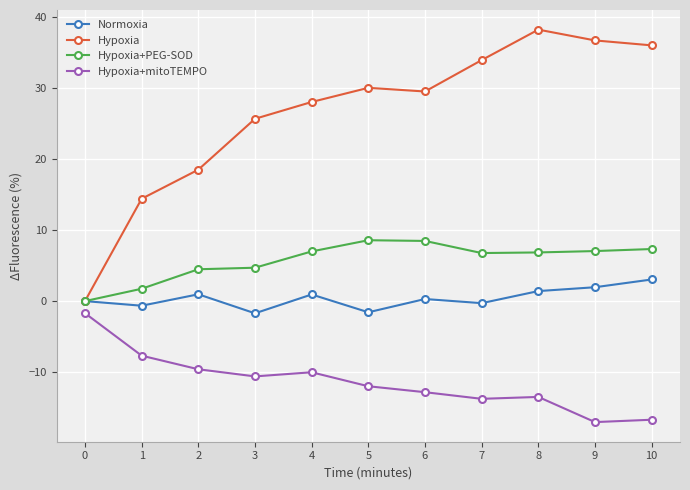

What are all the series names shown in the legend?

Normoxia, Hypoxia, Hypoxia+PEG-SOD, Hypoxia+mitoTEMPO